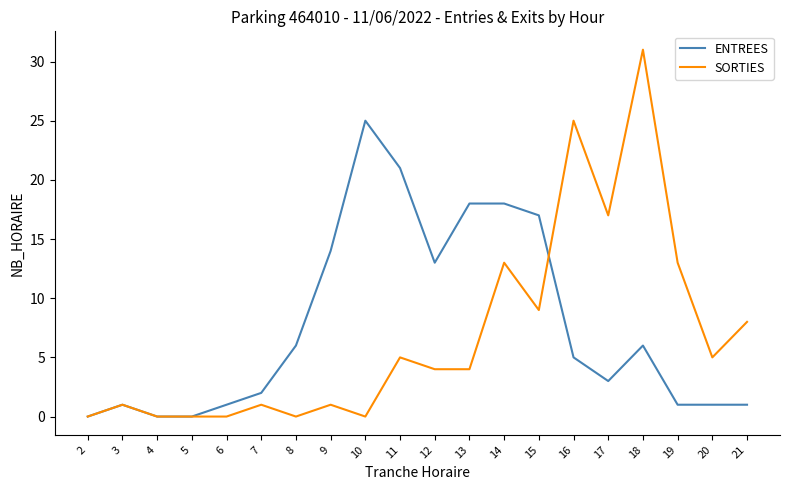

Which series ends up on top after the final intersection of ENTREES and SORTIES?

SORTIES